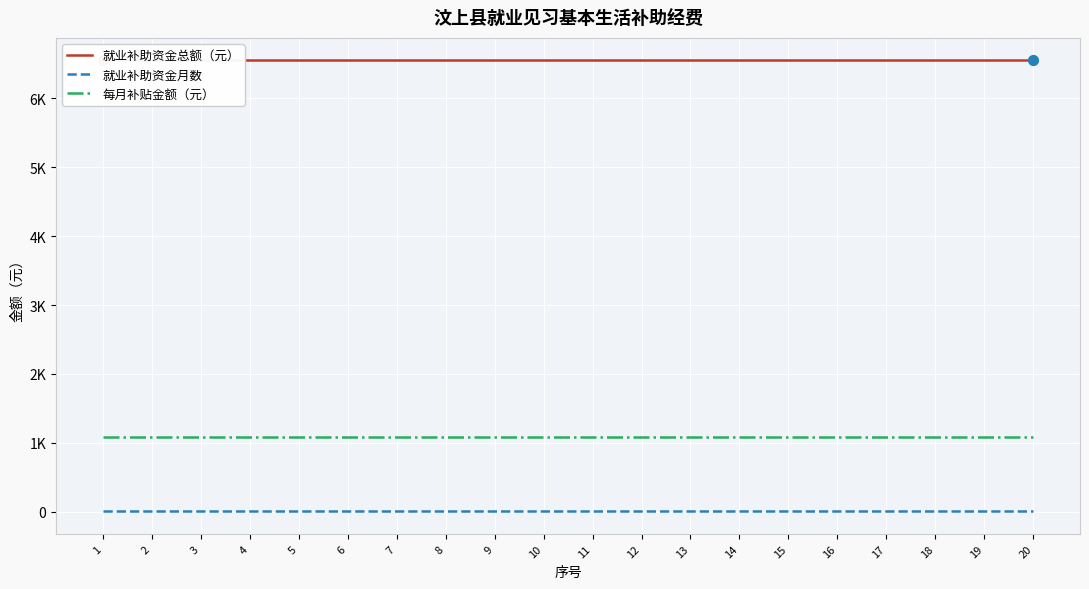

What is the total value across all series at 1?

7650